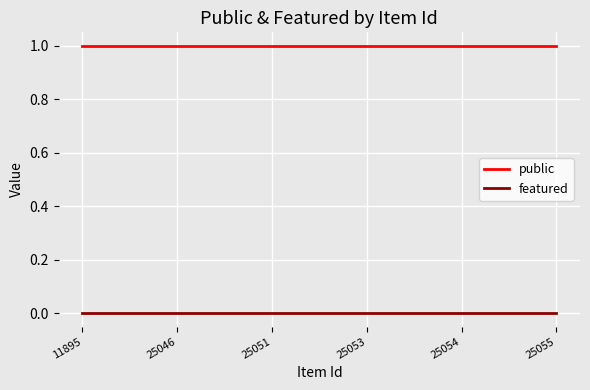

Rank the series by their average value, from highest to lowest.

public, featured